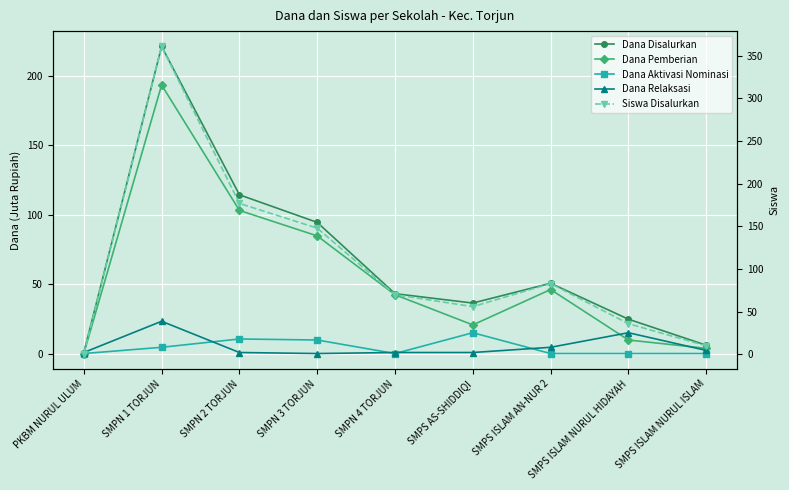

Which series has the largest total across all categories?

Siswa Disalurkan